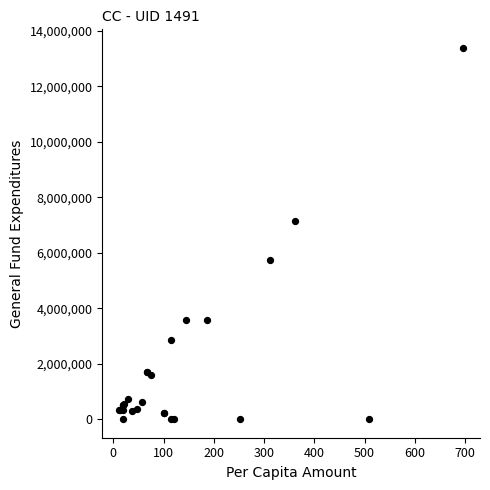

What Y value in the scatter plot is closest to 6695568?

7131688